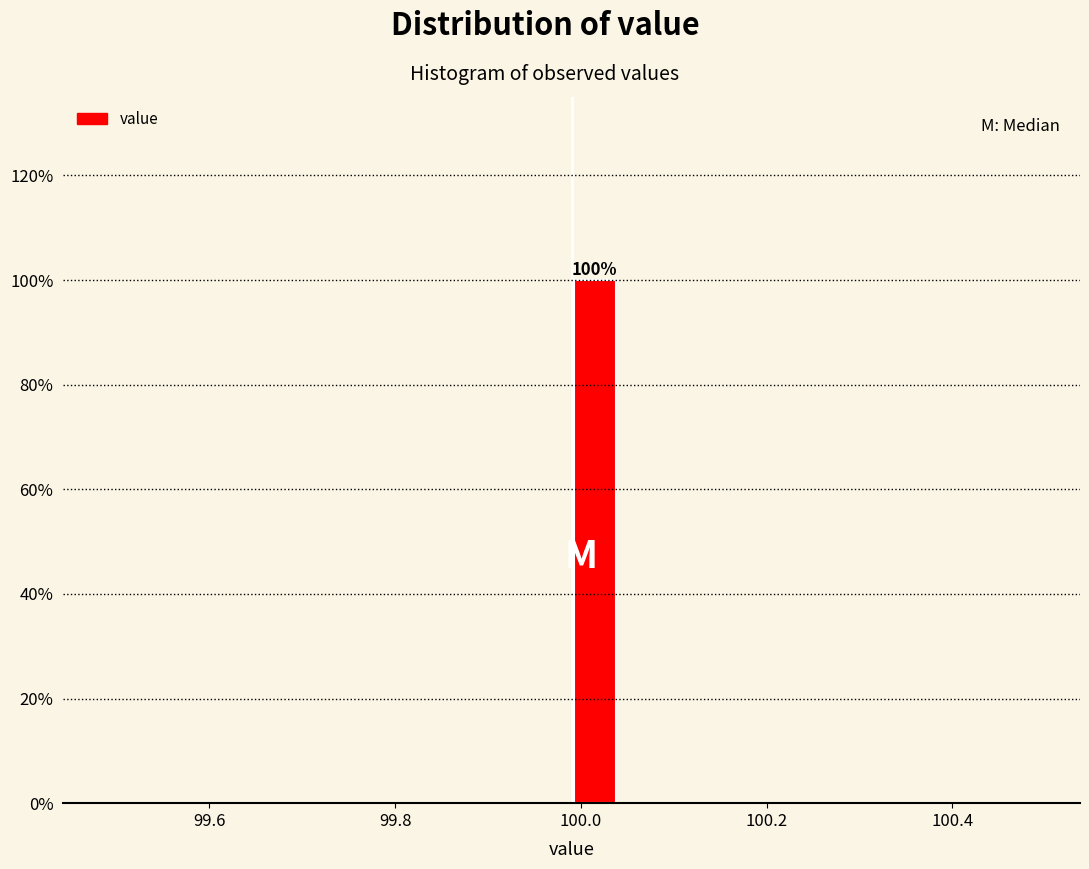

Around what value on the x-axis is the tallest bar? Give the approximate position of its centre, as read against the axis.

100.02